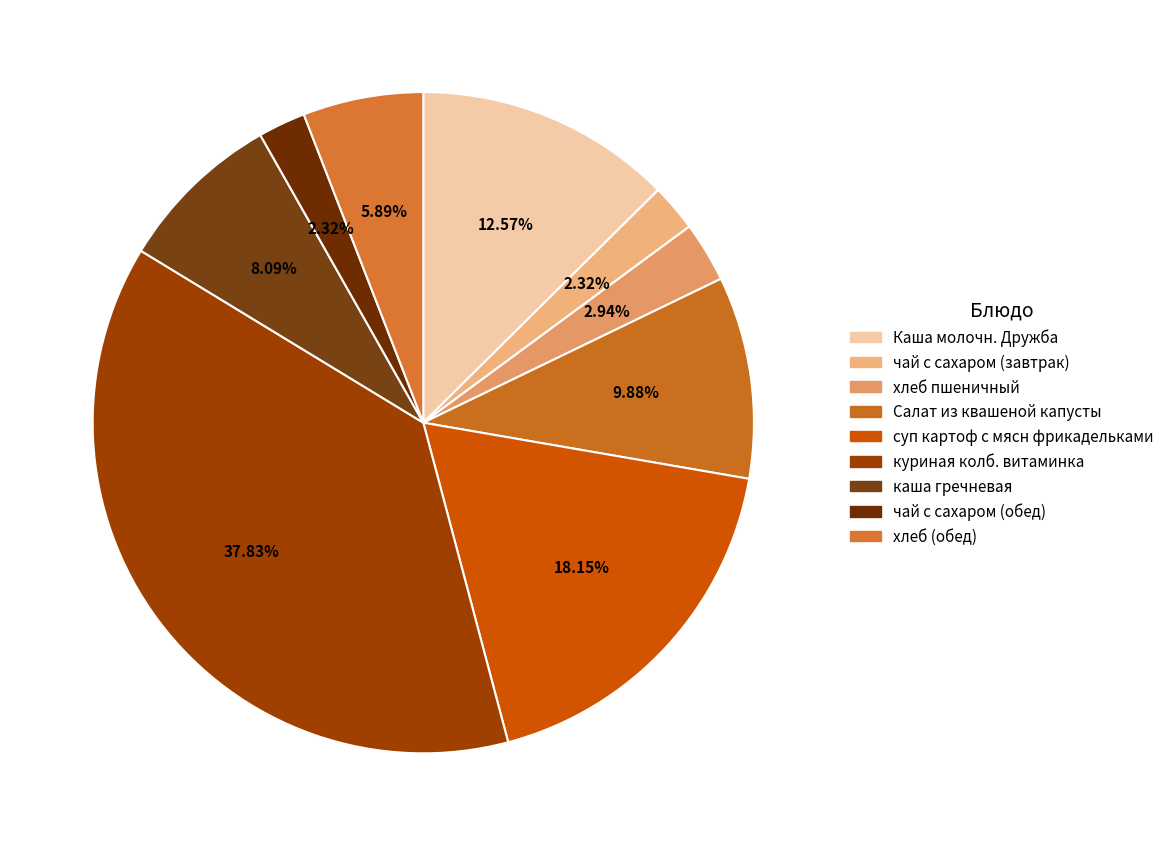

How many segments does this pie chart have?

9